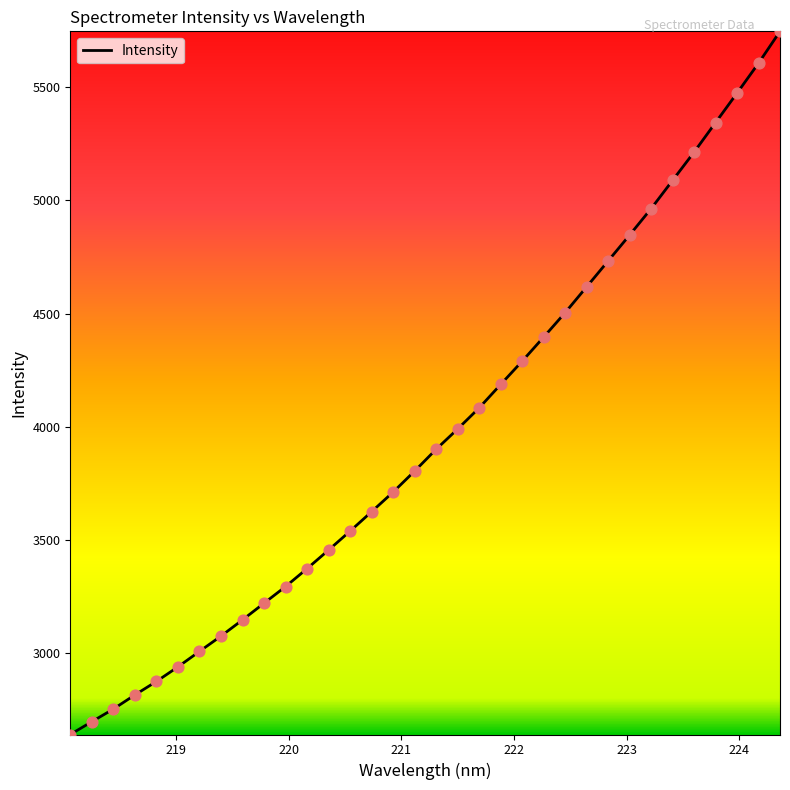

What is the greatest value displayed?

5746.8